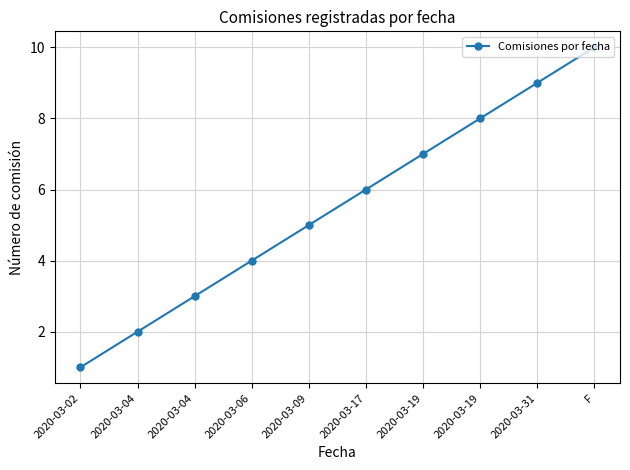

Between 2020-03-17 and 2020-03-04, which is larger?

2020-03-17